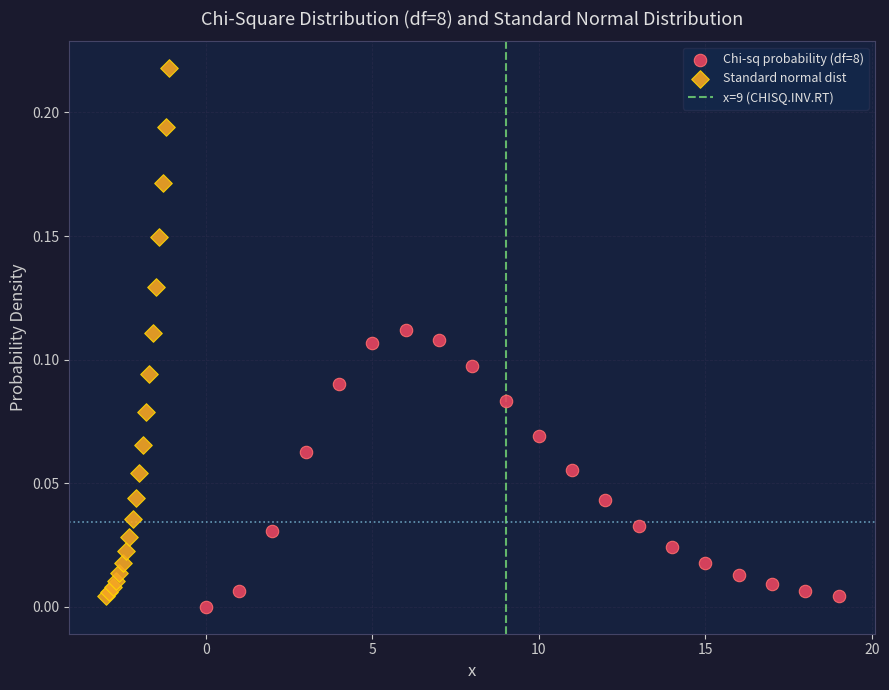

Which series has the widest spread of Y values?

Standard normal dist